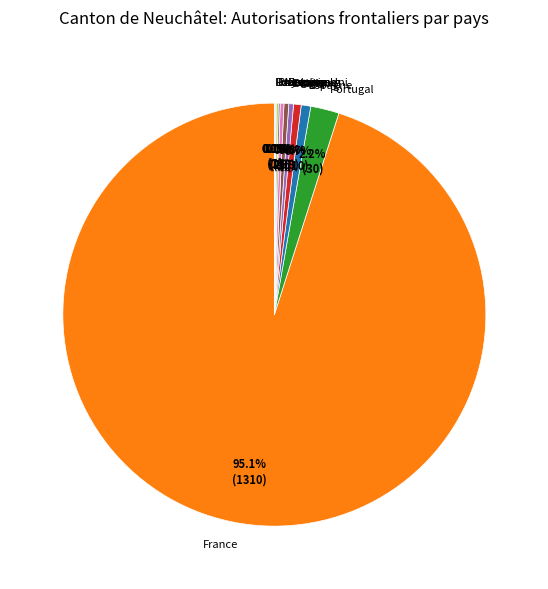

Which slice is the largest?

France